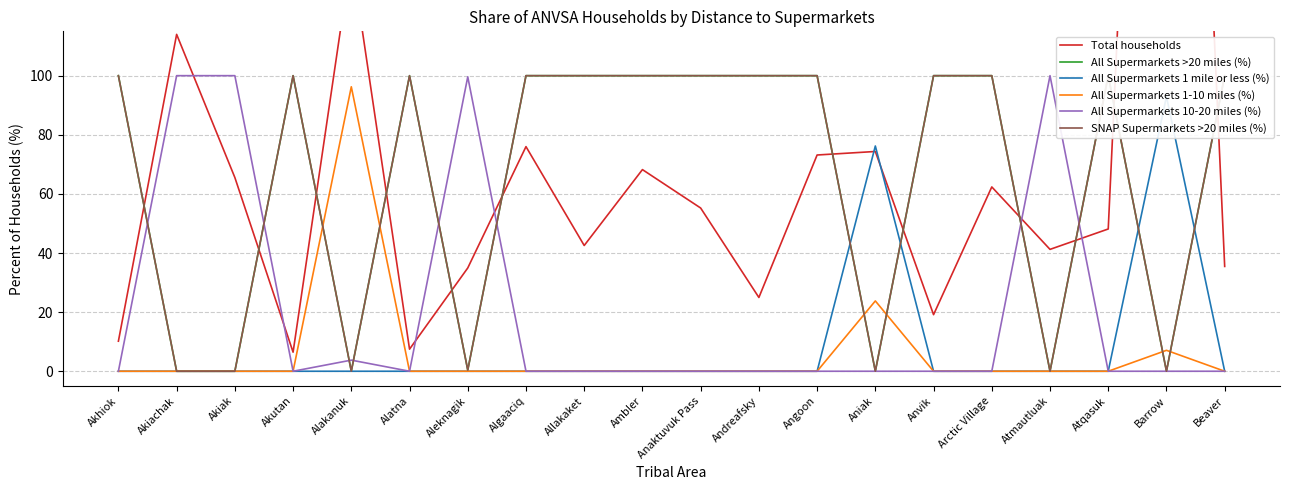

How many lines are shown in the chart?

6